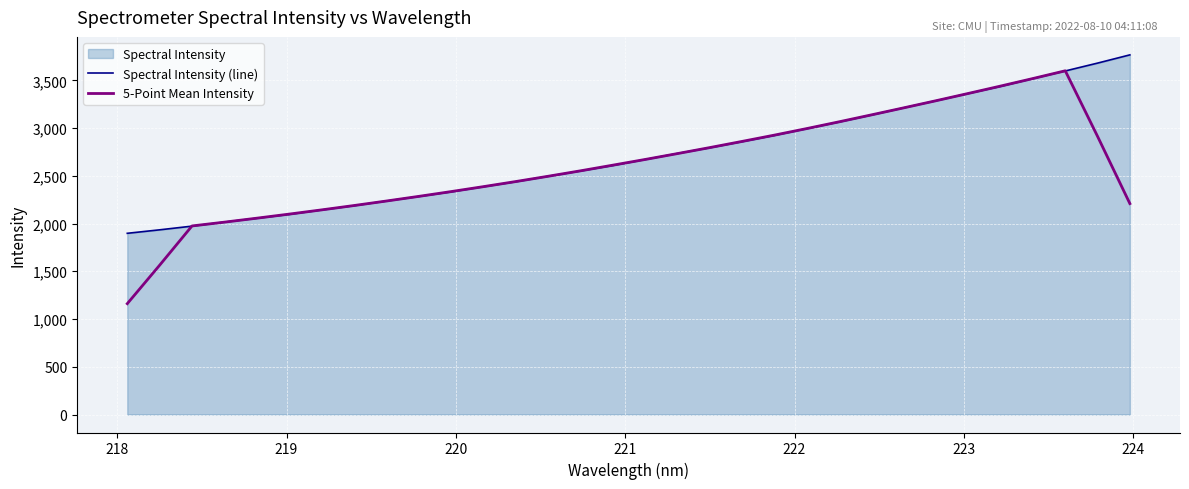

Which series has the largest range (max minus min)?

5-Point Mean Intensity